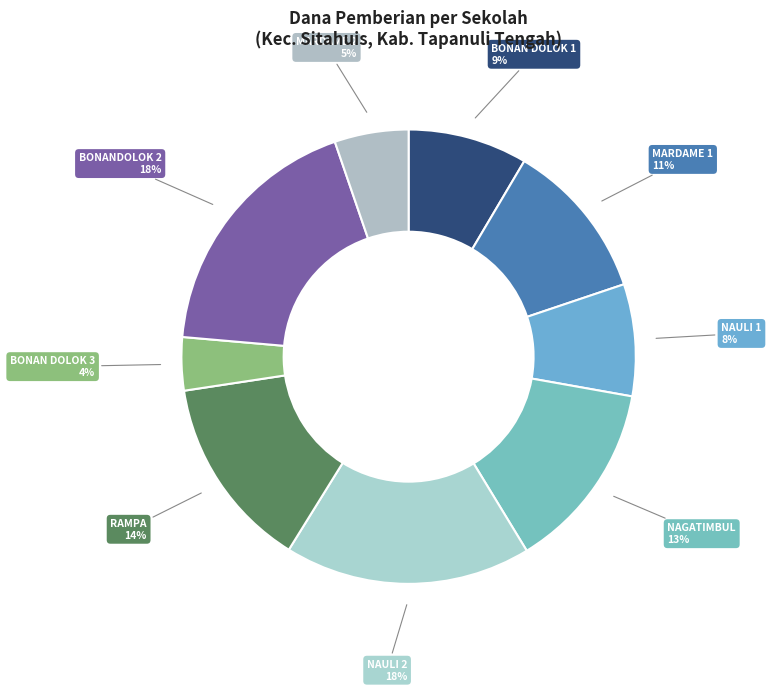

To the nearest percent, what percentage of the pie is BONANDOLOK 2?

18%